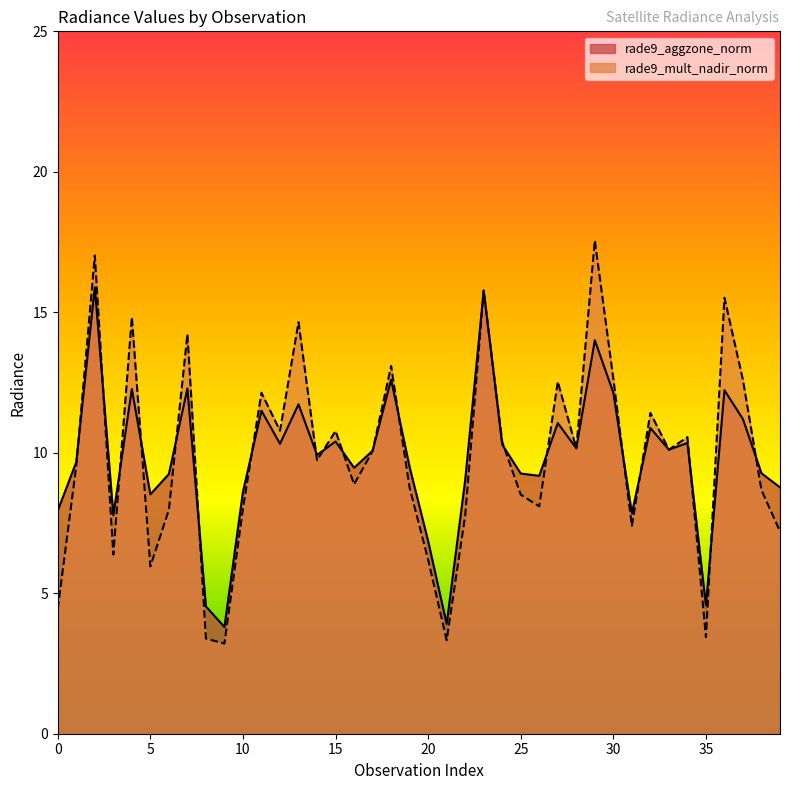

Rank the series by their average value, from lowest to highest.

rade9_aggzone_norm, rade9_mult_nadir_norm